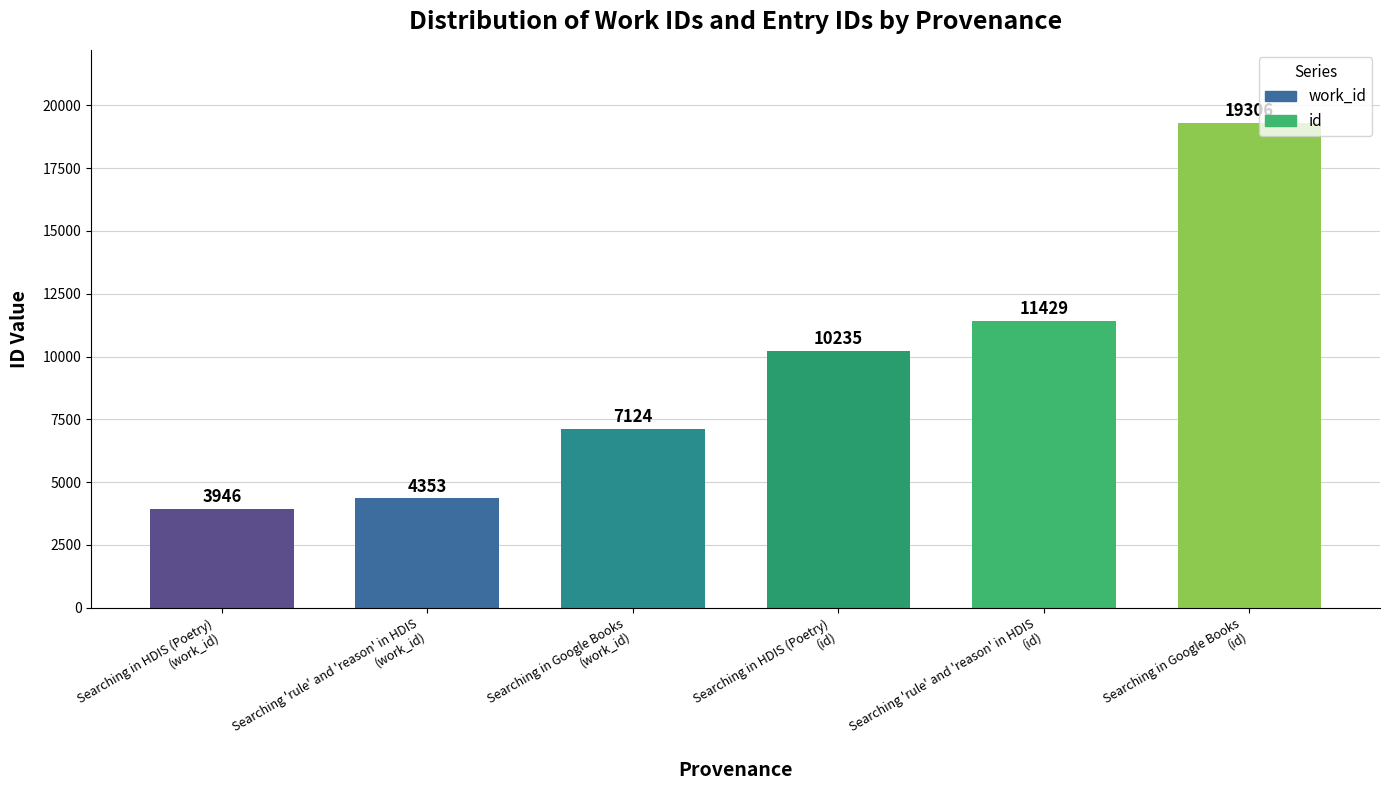

What is the difference between the maximum and second lowest values?

14953